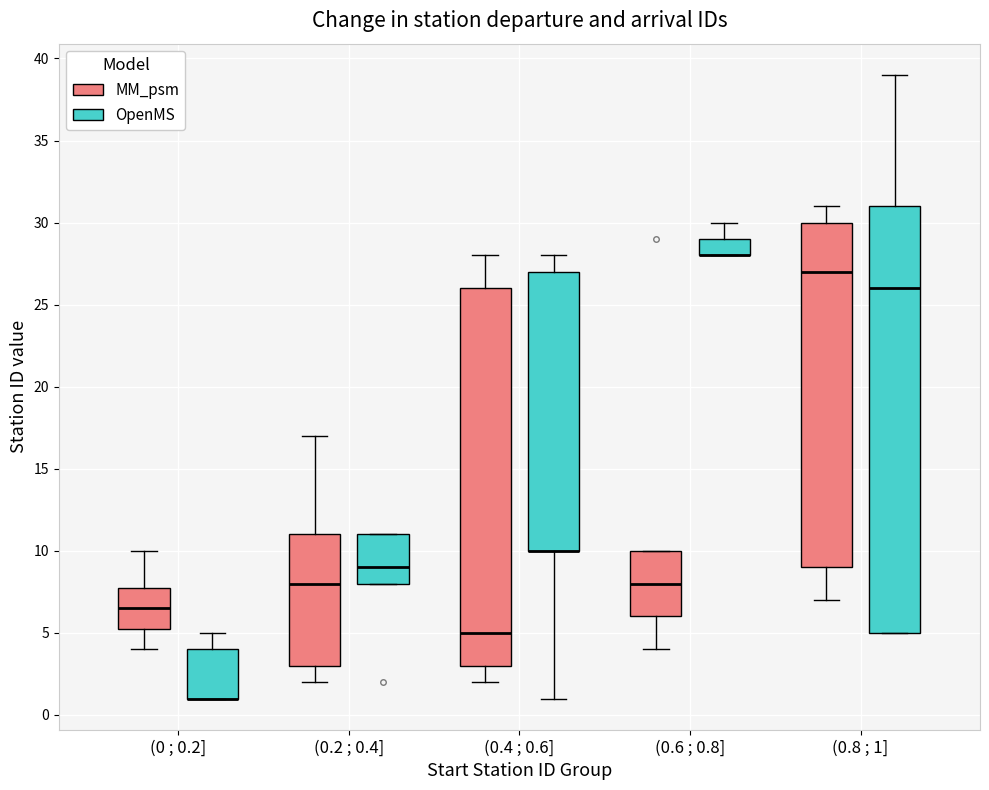

Reading left to right, transcribe this box plot: for each box, give where its median line is, the range the box spans, and where its two whiskers end, as read against the y-axis. The values are not printed on the chart, so give them approximately, as read against the axis.

(0 ; 0.2] (MM_psm): median 6.5, box 5.5 to 8.0, whiskers 4.0 to 10.0
(0 ; 0.2] (OpenMS): median 1.0 (drawn on the box's lower edge), box 1.0 to 4.0, whiskers 1.0 to 5.0
(0.2 ; 0.4] (MM_psm): median 8.0, box 3.0 to 11.0, whiskers 2.0 to 17.0
(0.2 ; 0.4] (OpenMS): median 9.0, box 8.0 to 11.0, whiskers 8.0 to 11.0
(0.4 ; 0.6] (MM_psm): median 5.0, box 3.0 to 26.0, whiskers 2.0 to 28.0
(0.4 ; 0.6] (OpenMS): median 10.0 (drawn on the box's lower edge), box 10.0 to 27.0, whiskers 1.0 to 28.0
(0.6 ; 0.8] (MM_psm): median 8.0, box 6.0 to 10.0, whiskers 4.0 to 10.0
(0.6 ; 0.8] (OpenMS): median 28.0 (drawn on the box's lower edge), box 28.0 to 29.0, whiskers 28.0 to 30.0
(0.8 ; 1] (MM_psm): median 27.0, box 9.0 to 30.0, whiskers 7.0 to 31.0
(0.8 ; 1] (OpenMS): median 26.0, box 5.0 to 31.0, whiskers 5.0 to 39.0